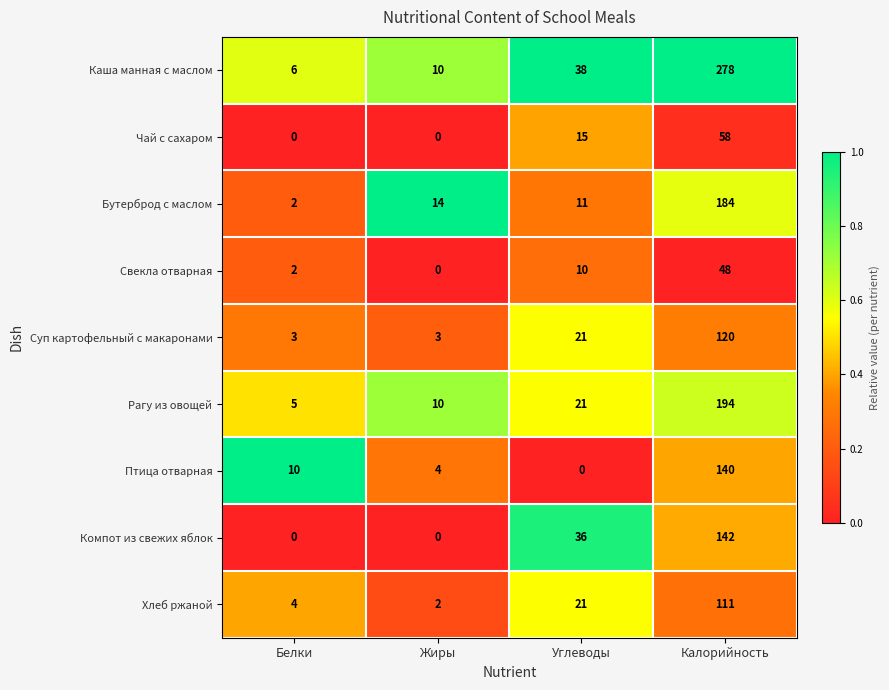

What is the total value across all series at Калорийность?

1275